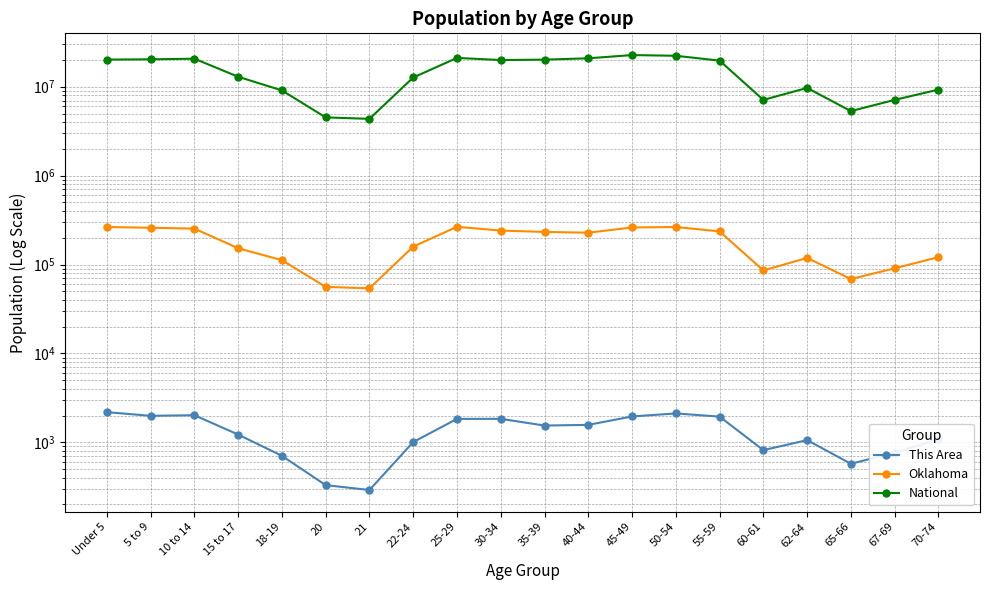

In Oklahoma, how many points are higher than both neighbors (excluding endpoints)?

3